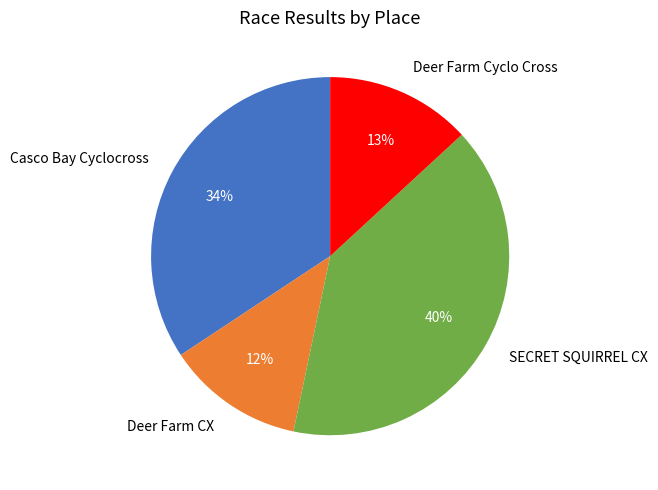

Does Deer Farm CX account for over 50% of the chart?

No